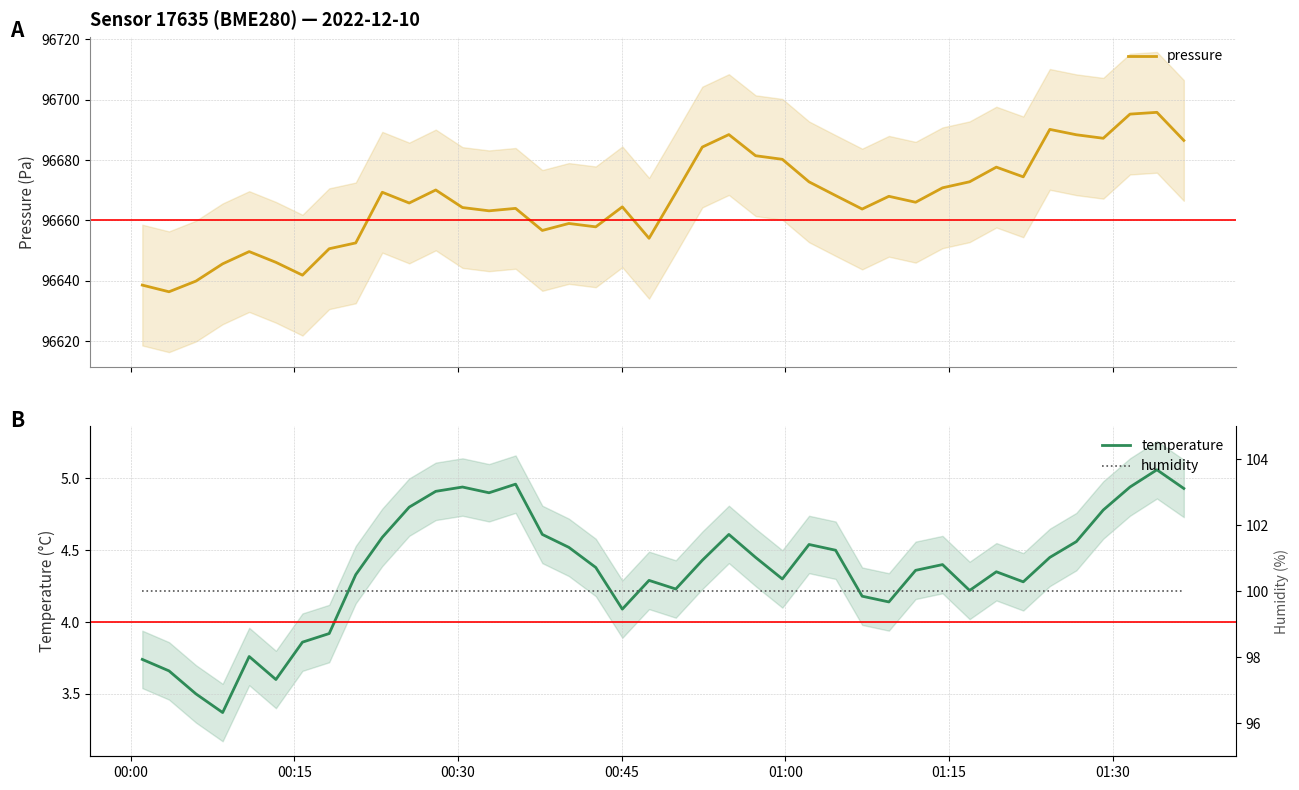

What is the average value of the temperature series?

4.4